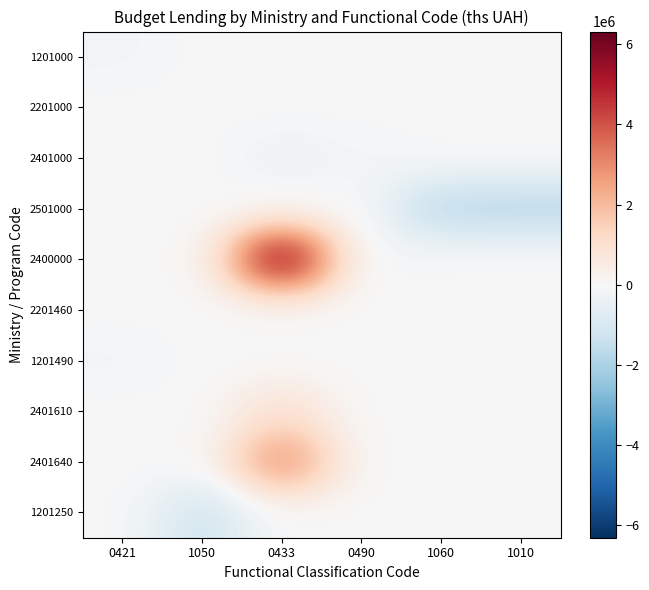

At 1060, list the series in order from smallest to largest.

2501000, 1201000, 2201000, 2401000, 2400000, 1201490, 2401610, 2401640, 1201250, 2201460